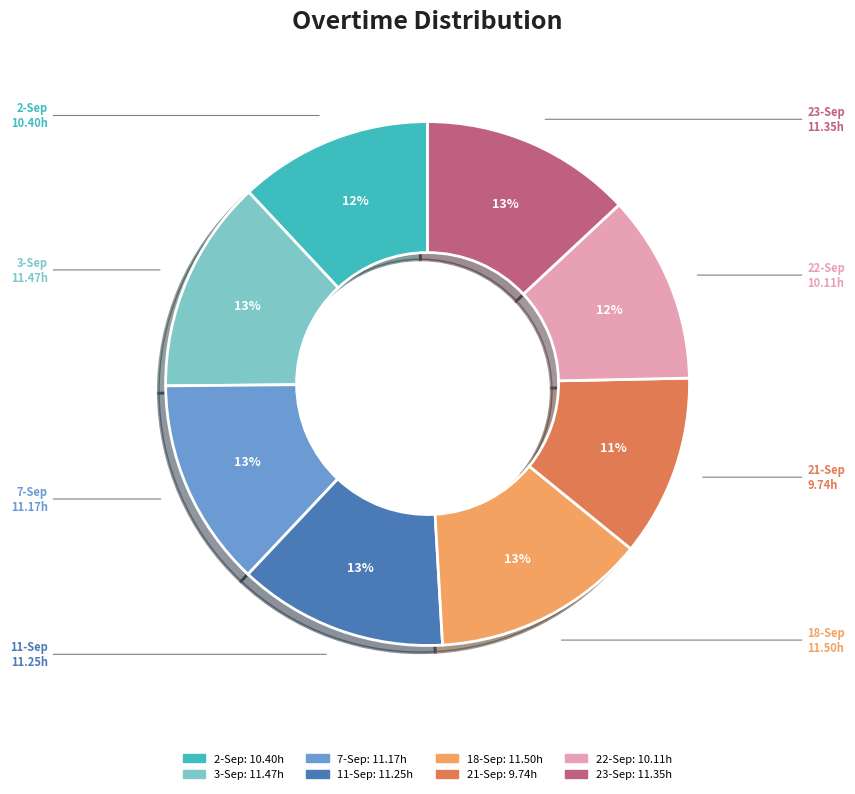

Combined, do 22-Sep and 2-Sep account for over 50%?

No